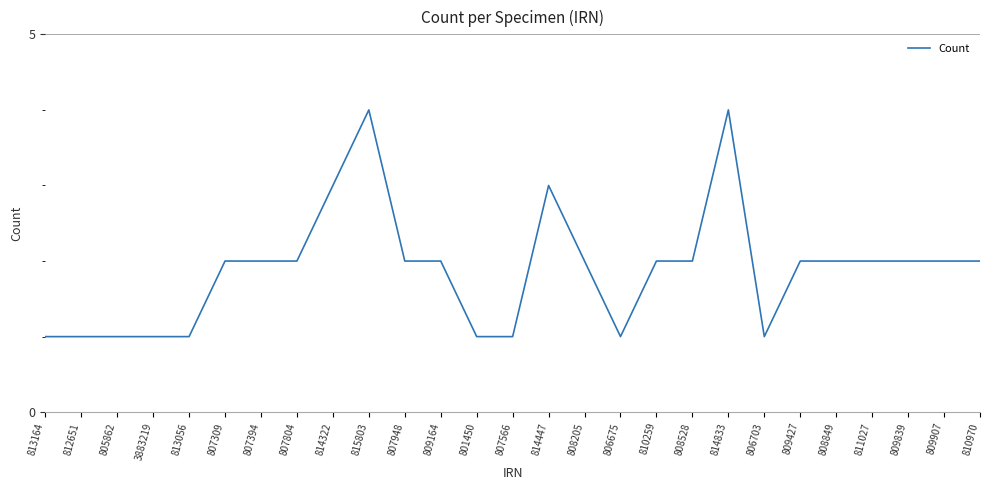

Read the value at 807948.

2